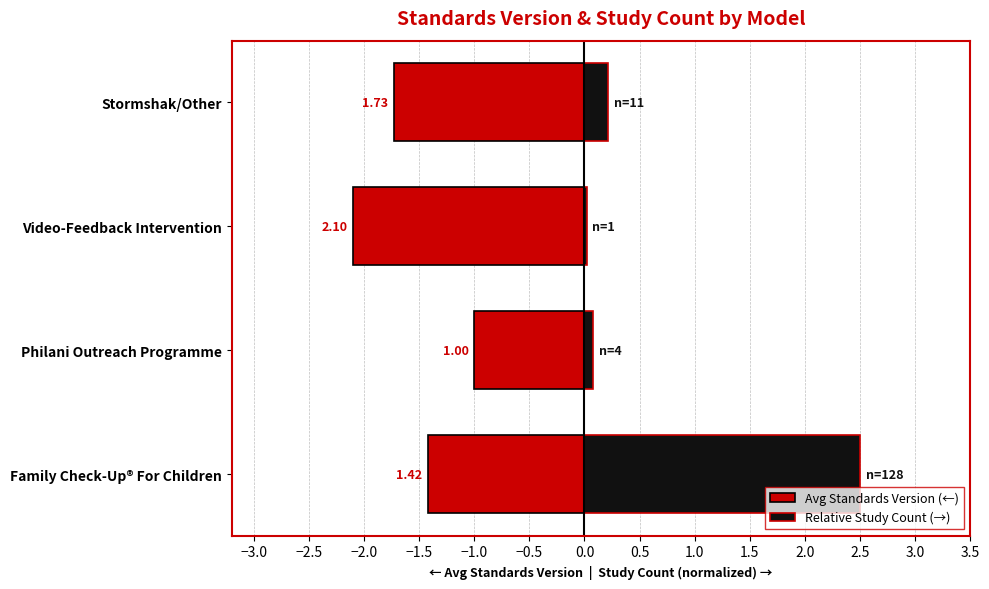

How many bars are there in each group?

2